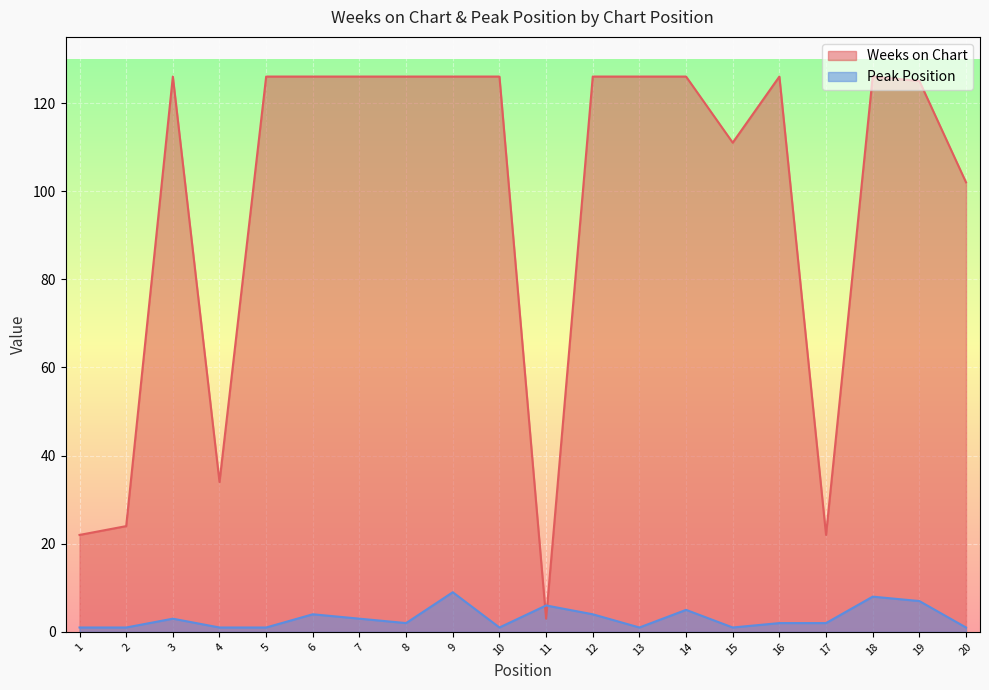

What is the total value across all series at 15?

112